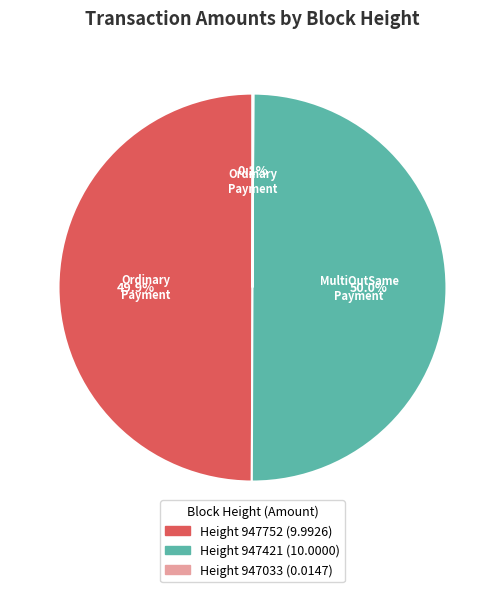

How many slices are in this pie chart?

3